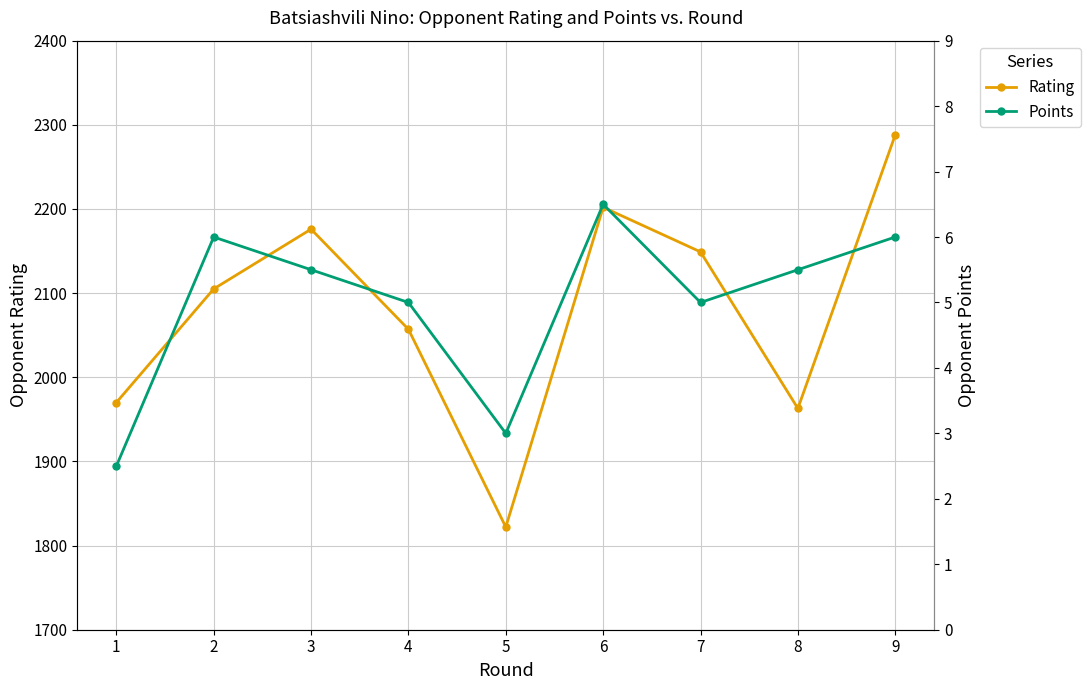

In Rating, how many points are lower than both neighbors (excluding endpoints)?

2